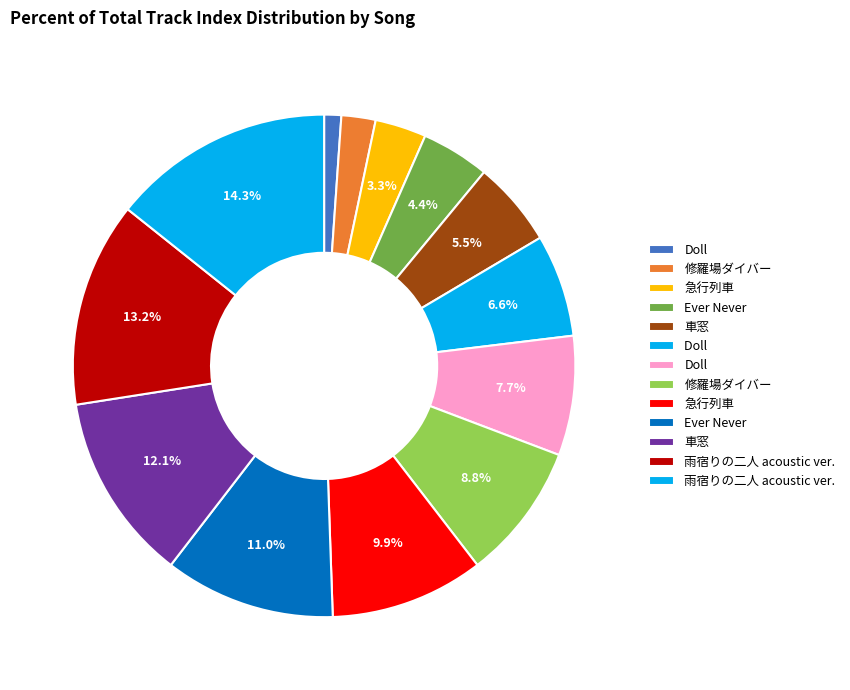

Is there any slice that represents more than half of the pie?

No